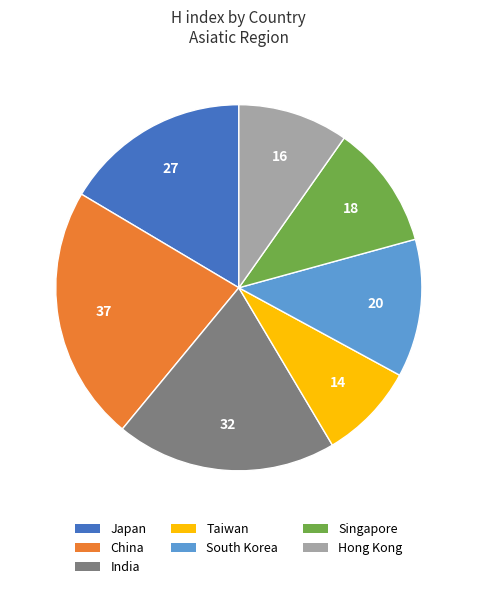

True or false: South Korea accounts for 1% of the total.

False